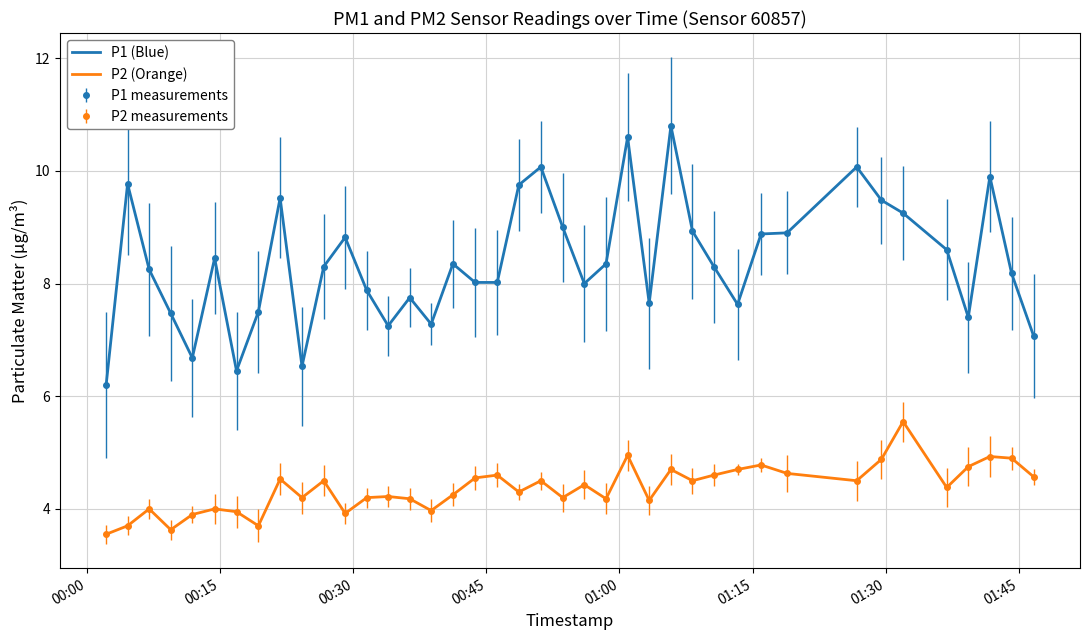

True or false: P2 (Orange) and P1 (Blue) cross at least once.

False